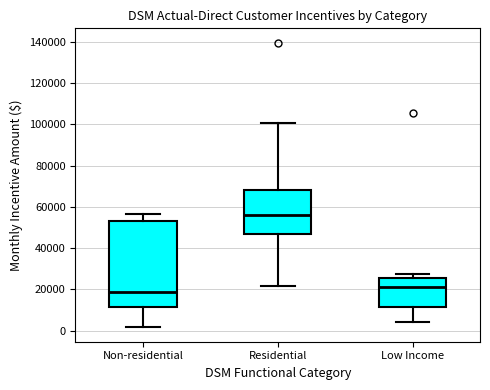

Reading left to right, read every box against the y-axis: the position of its median line, the range the box covers, and the ends of its whiskers. The values are not printed on the chart, so give them approximately, as read against the axis.

Non-residential: median 18000, box 12000 to 54000, whiskers 2000 to 56000
Residential: median 56000, box 46000 to 68000, whiskers 22000 to 100000
Low Income: median 22000, box 12000 to 26000, whiskers 4000 to 28000